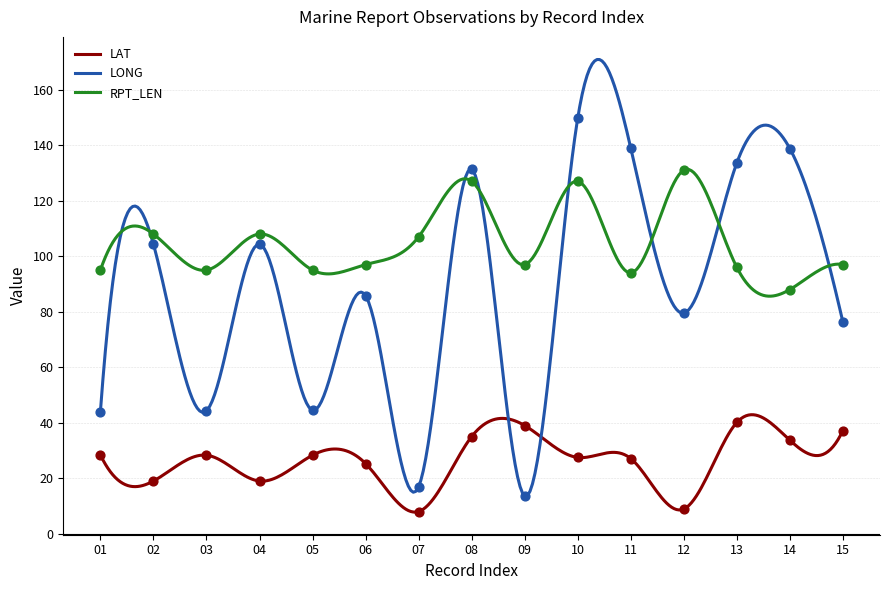

What is the total value across all series at 09?

149.6